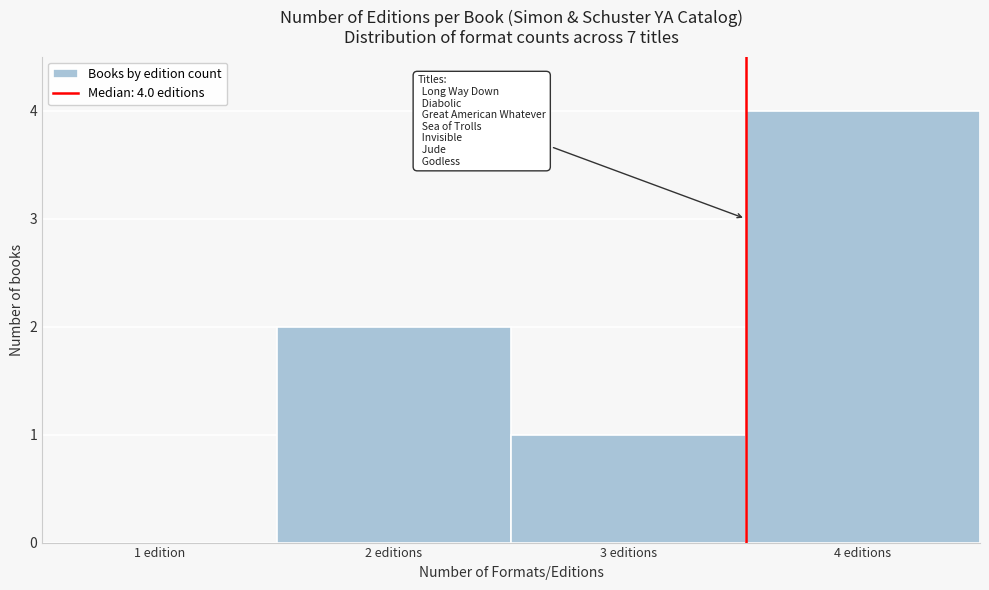

Reading left to right, what are all the values shown in this chart?

1 edition=0	2 editions=2	3 editions=1	4 editions=4